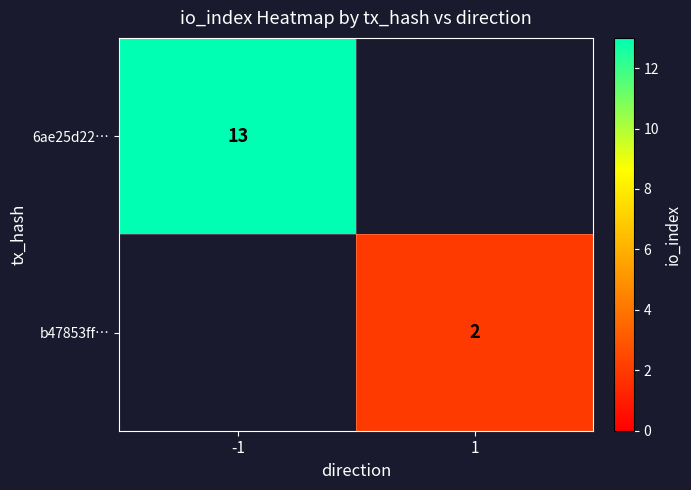

Is the value of 6ae25d22… at -1 greater than the value of b47853ff… at 1?

Yes